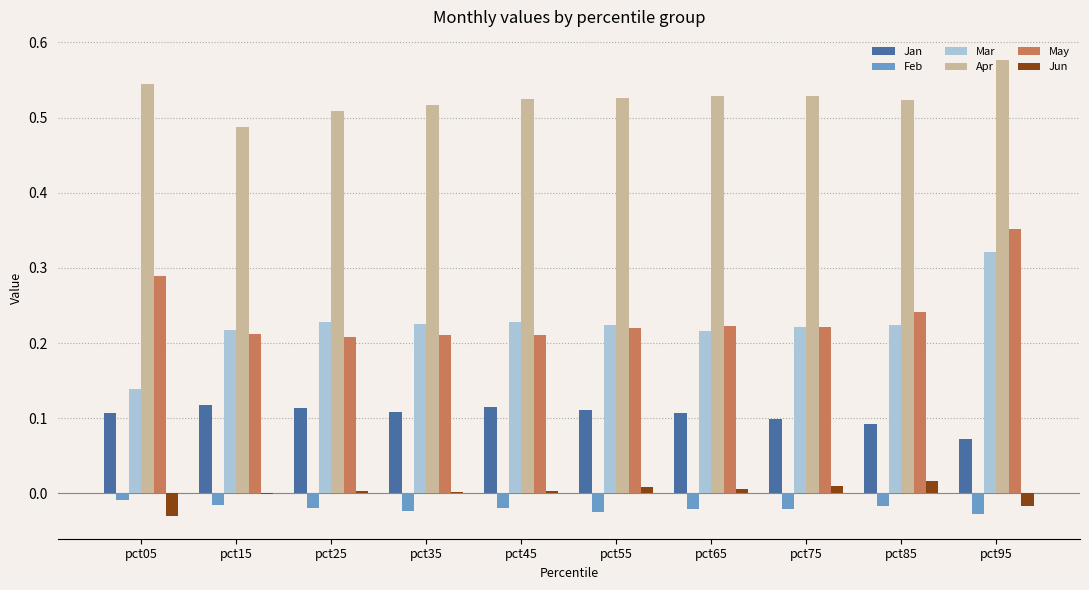

Which series has the widest spread of values?

Mar